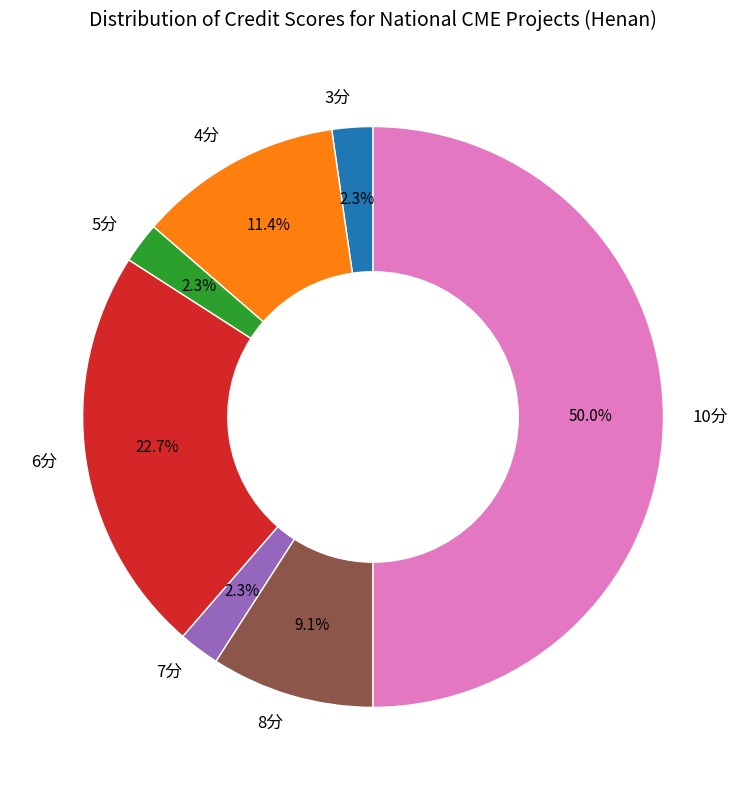

Is it true that 8分 is 9% of the pie?

True